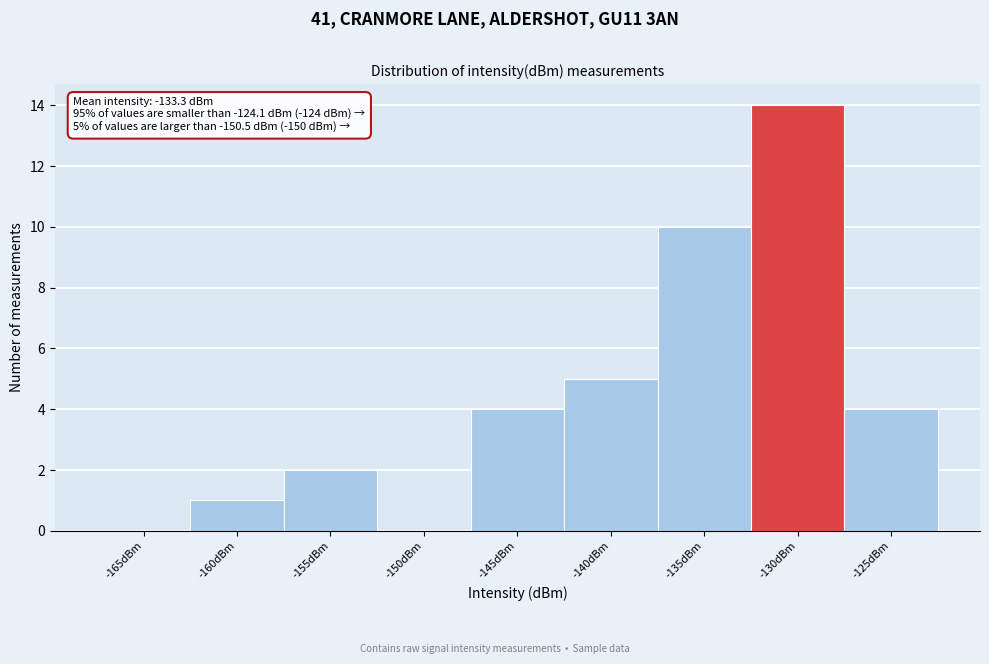

Reading left to right, what are all the values shown in this chart?

-165dBm=0	-160dBm=1	-155dBm=2	-150dBm=0	-145dBm=4	-140dBm=5	-135dBm=10	-130dBm=14	-125dBm=4